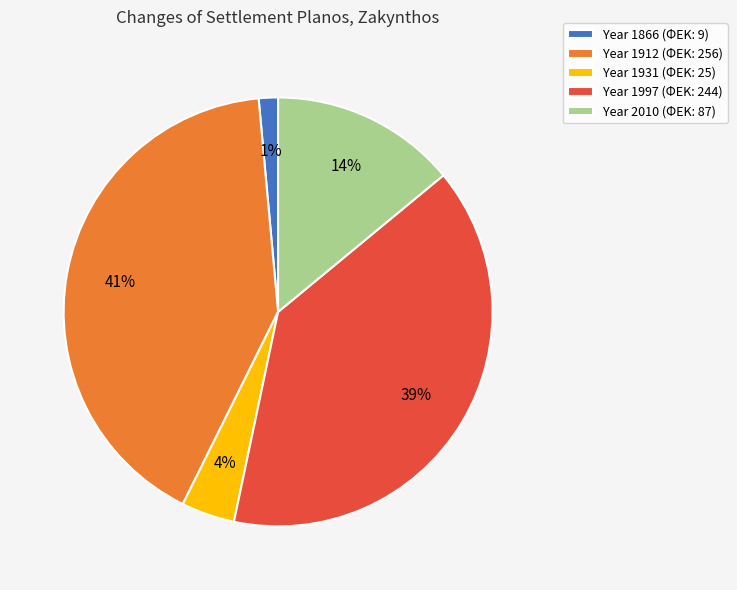

Count the number of slices in the pie.

5